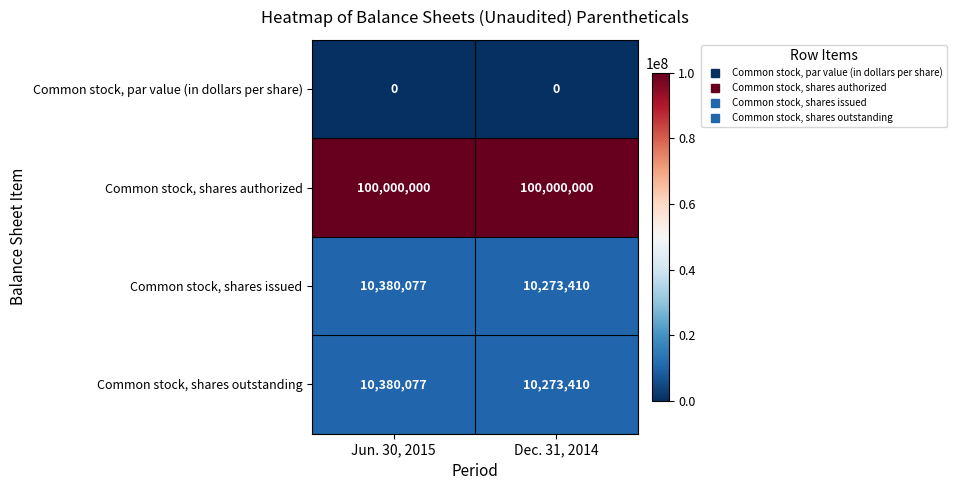

Reading right to left, transcribe all the data shown in this chart.

Common stock, par value (in dollars per share): 0	0
Common stock, shares authorized: 100000000	100000000
Common stock, shares issued: 10273410	10380077
Common stock, shares outstanding: 10273410	10380077